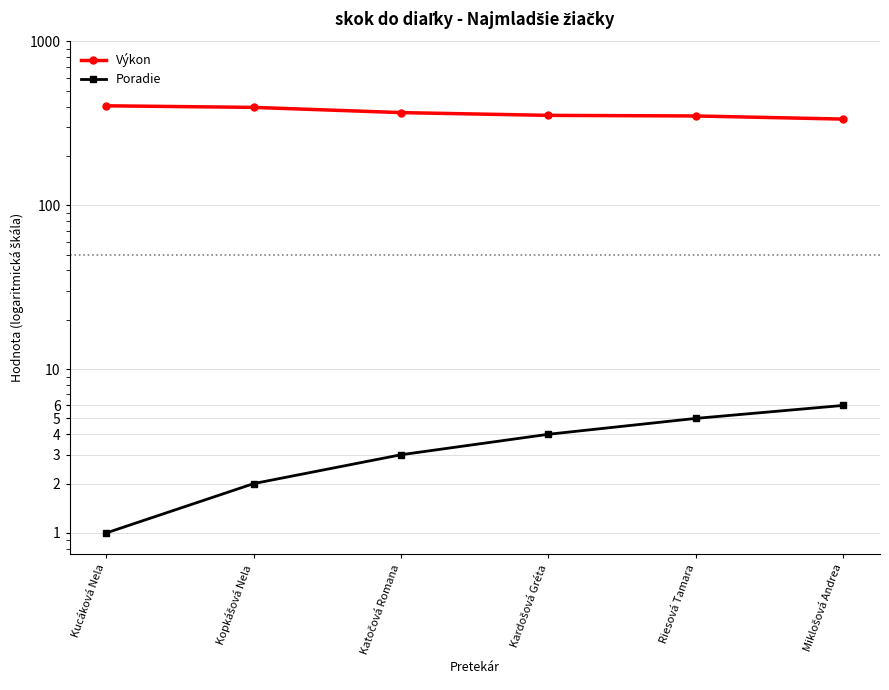

What is the minimum value shown in the chart?

1